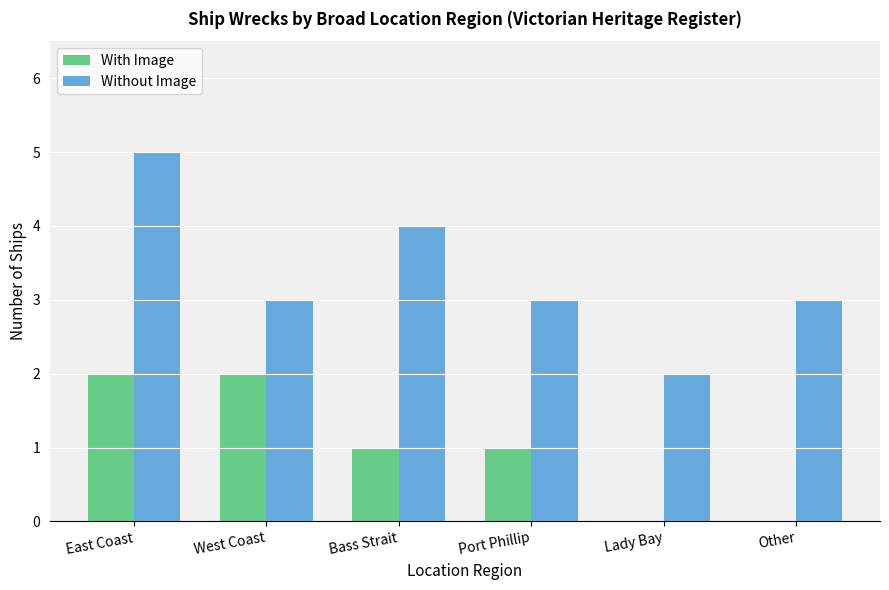

What is the sum of all Without Image values?

20